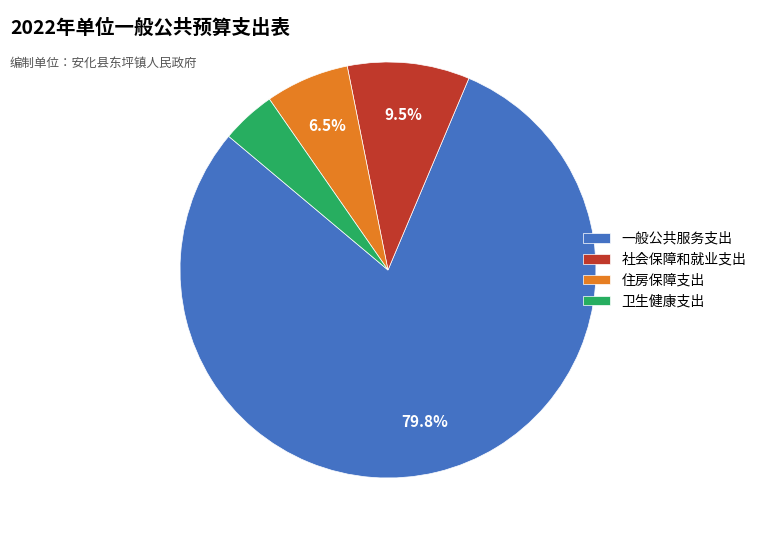

Do 卫生健康支出 and 一般公共服务支出 together represent more than half of the pie?

Yes